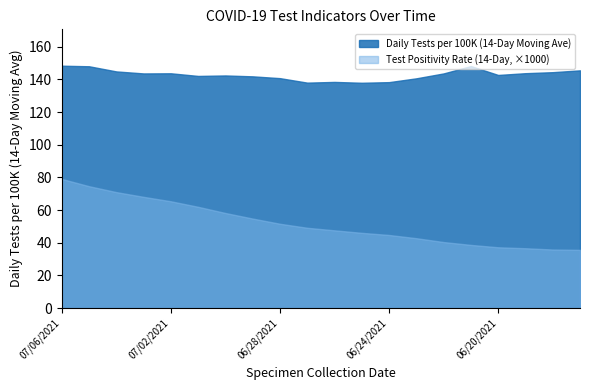

At which category does the chart reach its minimum across all series?

06/17/2021